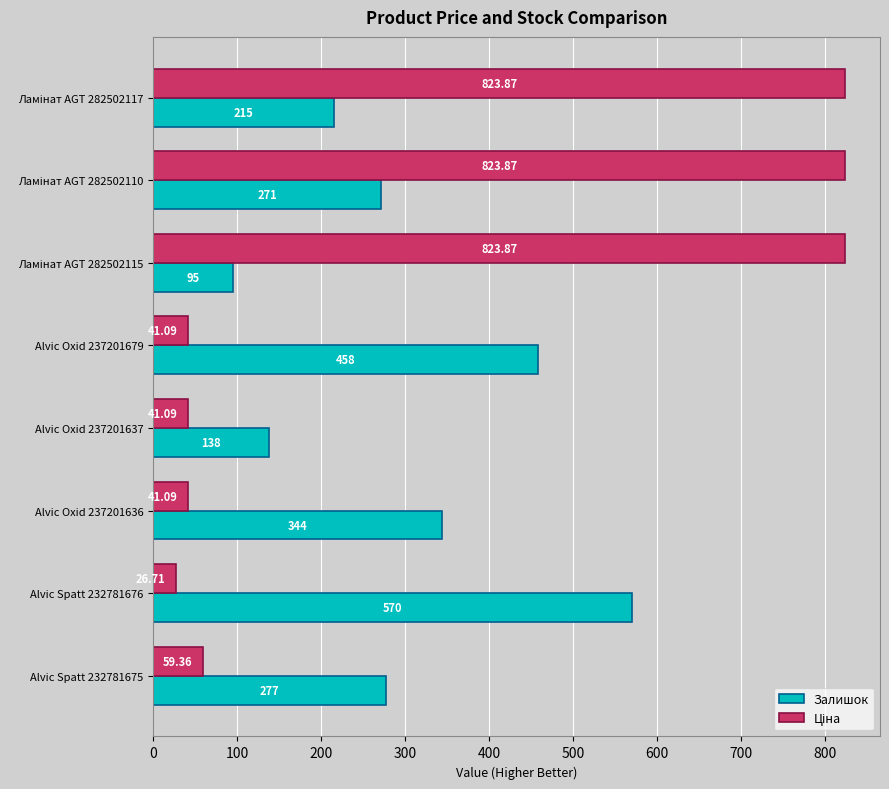

Between Alvic Oxid 237201637 and Alvic Spatt 232781675, which series saw the biggest shift?

Залишок